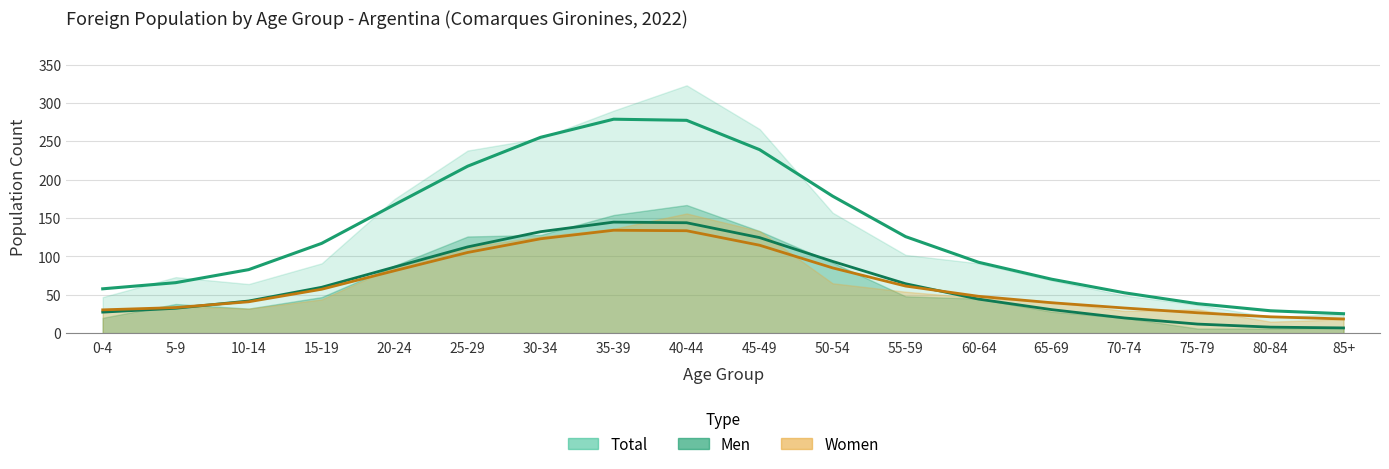

True or false: Total has more than 2 points higher than both neighbors.

False